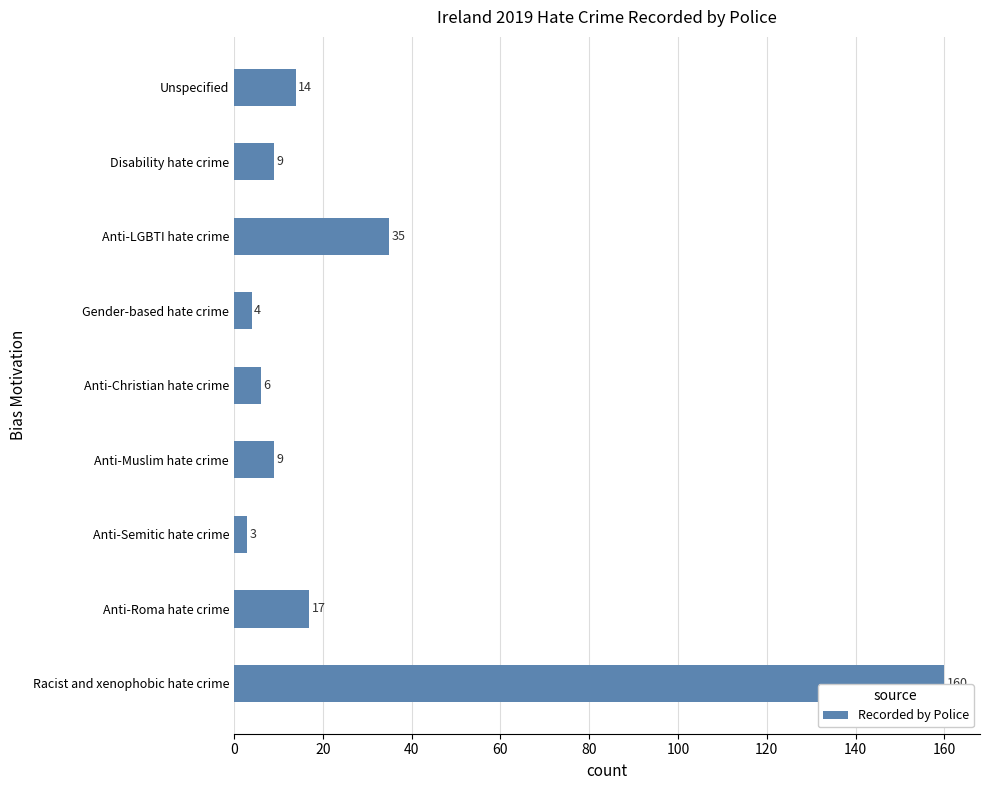

What is the difference between the second highest and minimum values?

32